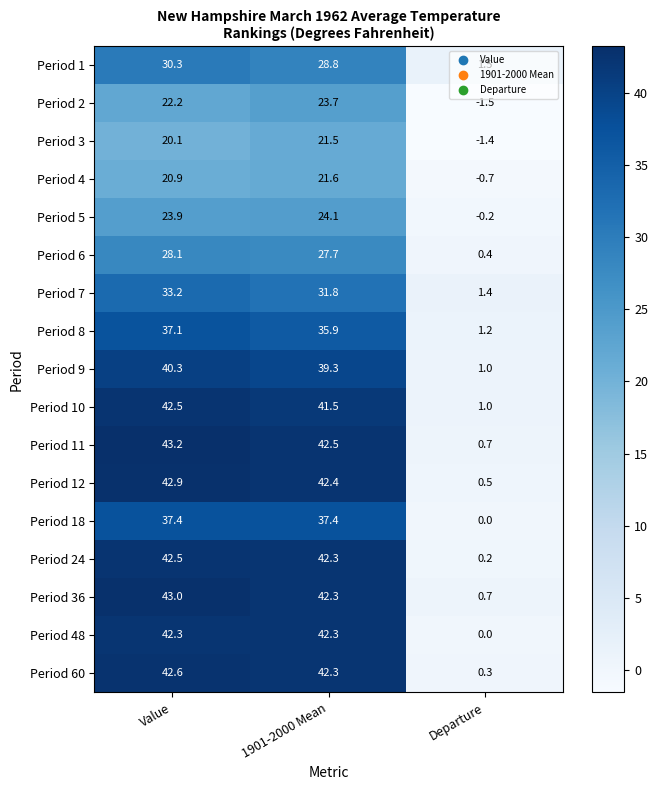

Which series has the largest total across all categories?

Period 11